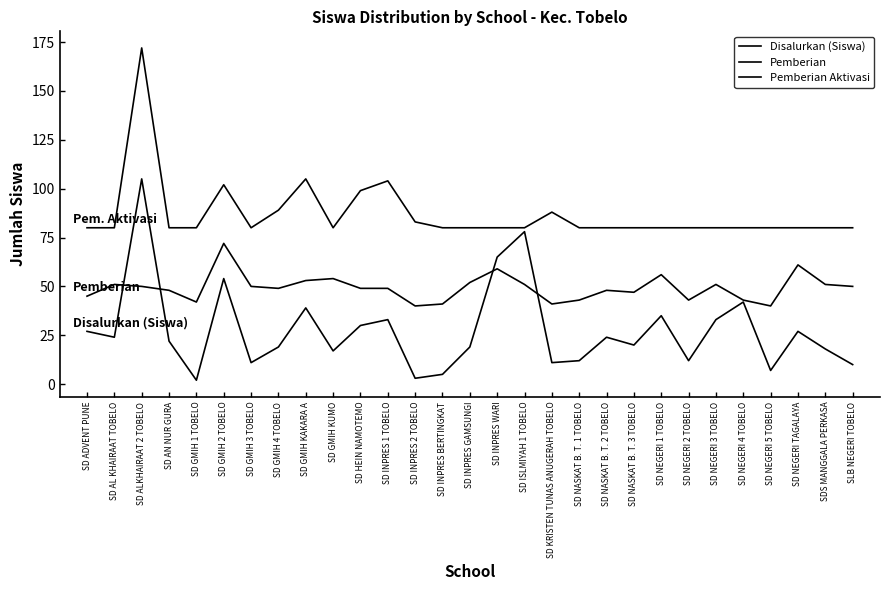

Rank the series at SD NEGERI 3 TOBELO from highest to lowest value.

Pemberian Aktivasi, Pemberian, Disalurkan (Siswa)